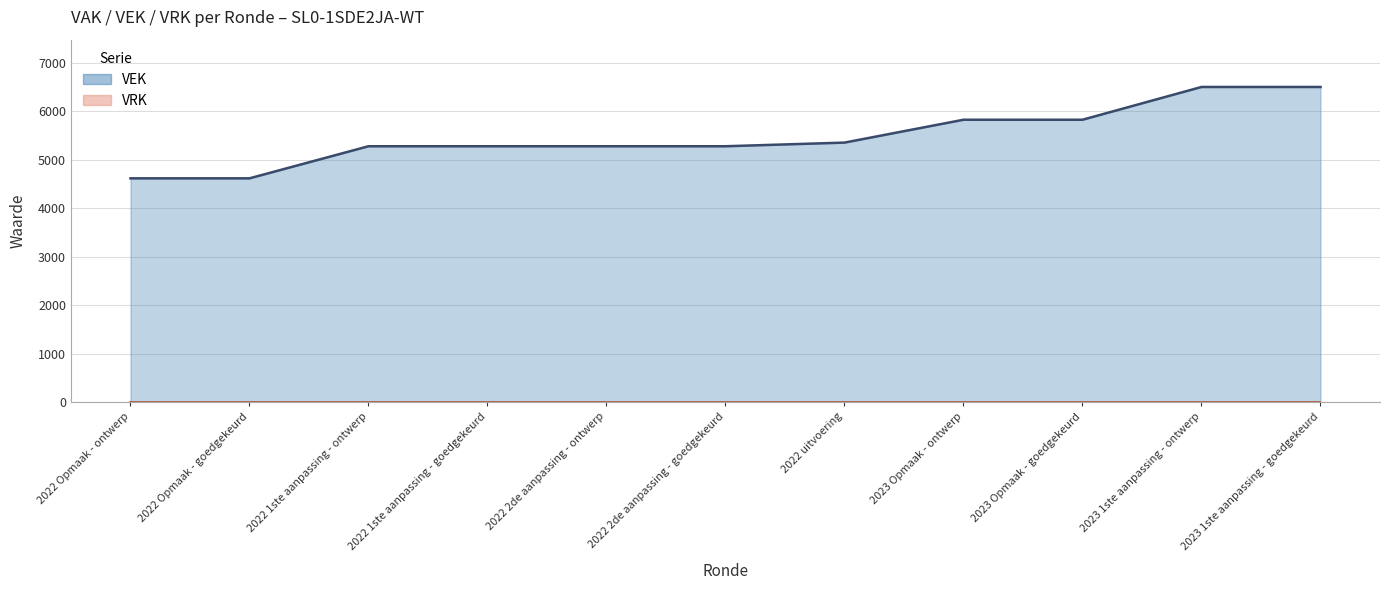

What are all the series names shown in the legend?

VEK line, VRK line